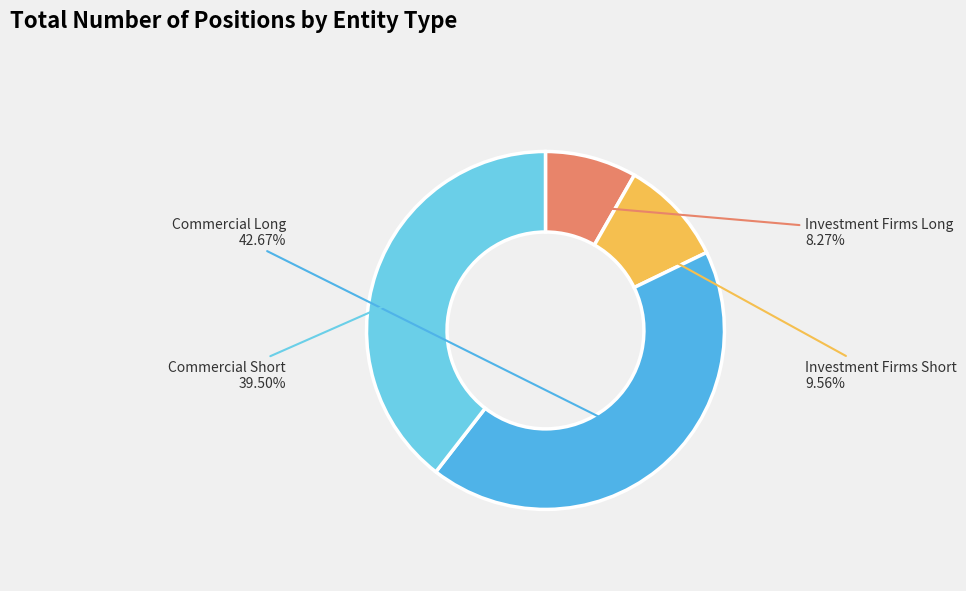

To the nearest percent, what percentage of the pie is Investment Firms Short?

10%